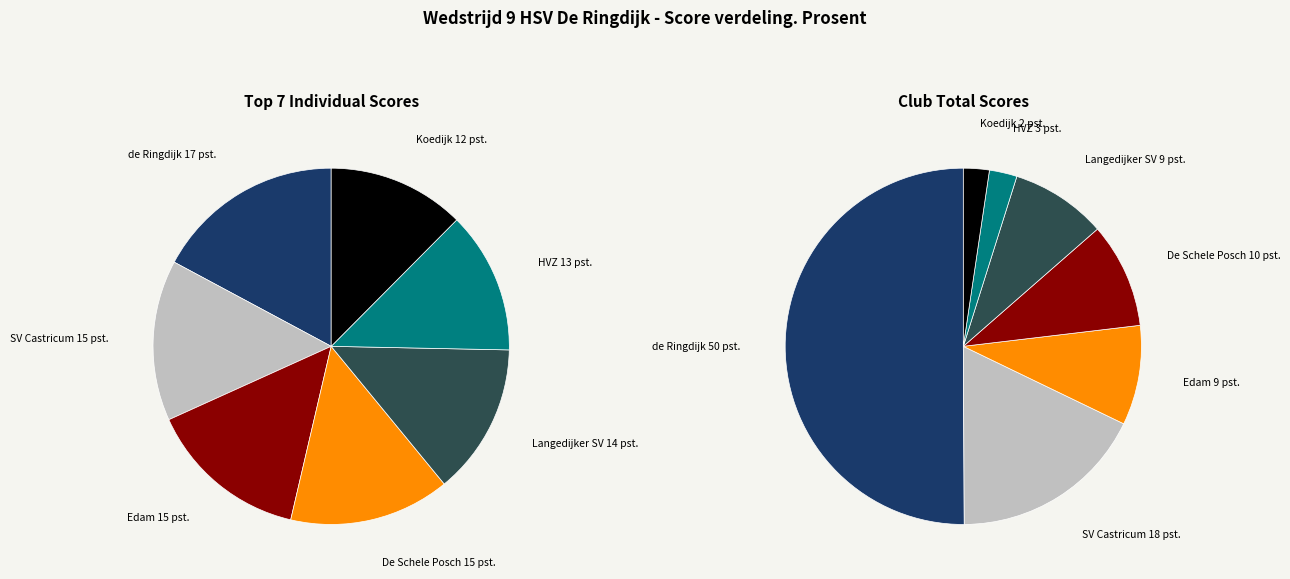

Is the sum of HVZ and SV Castricum greater than half?

No